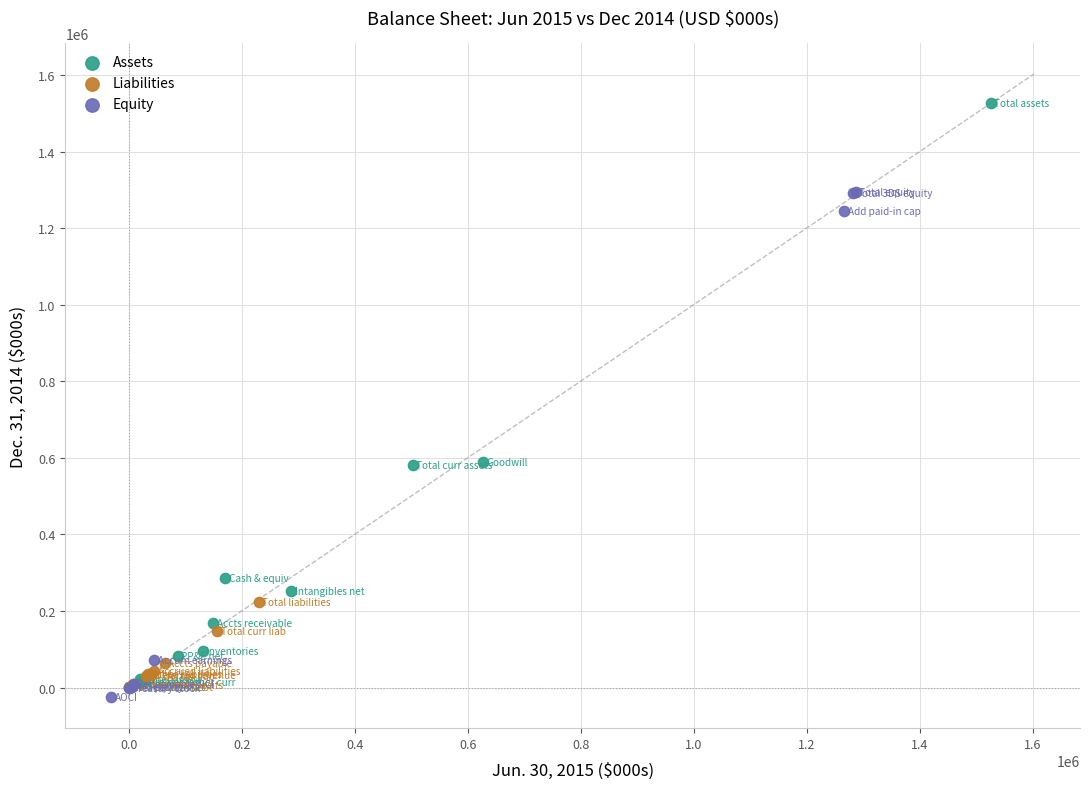

Which series has the largest Y range (max minus min)?

Assets